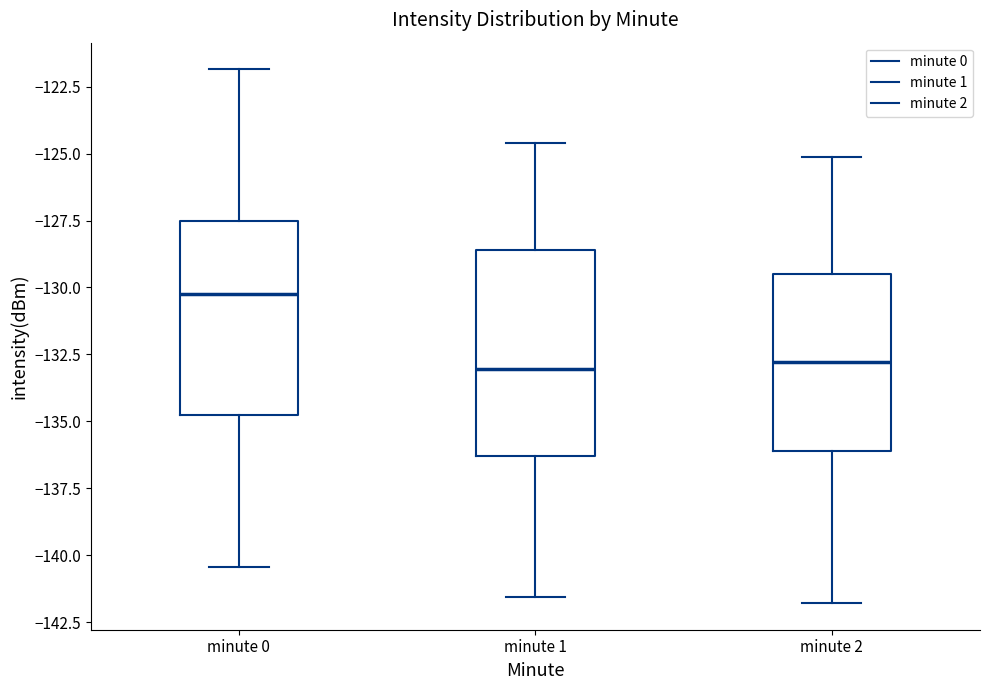

Which box has the highest median line?

minute 0